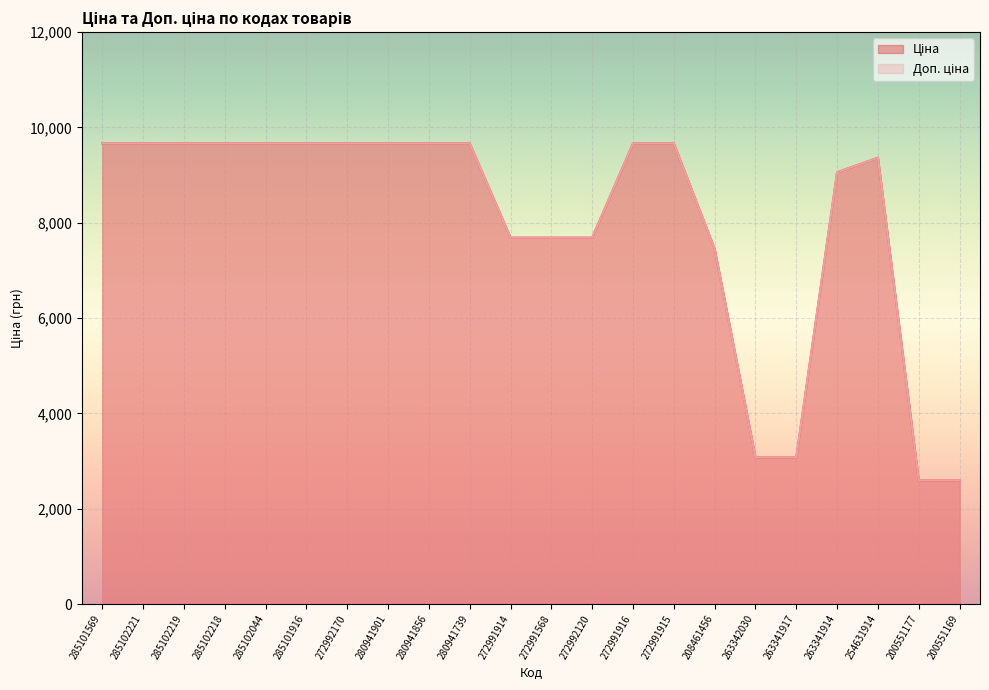

What is the maximum value shown in the chart?

9664.7